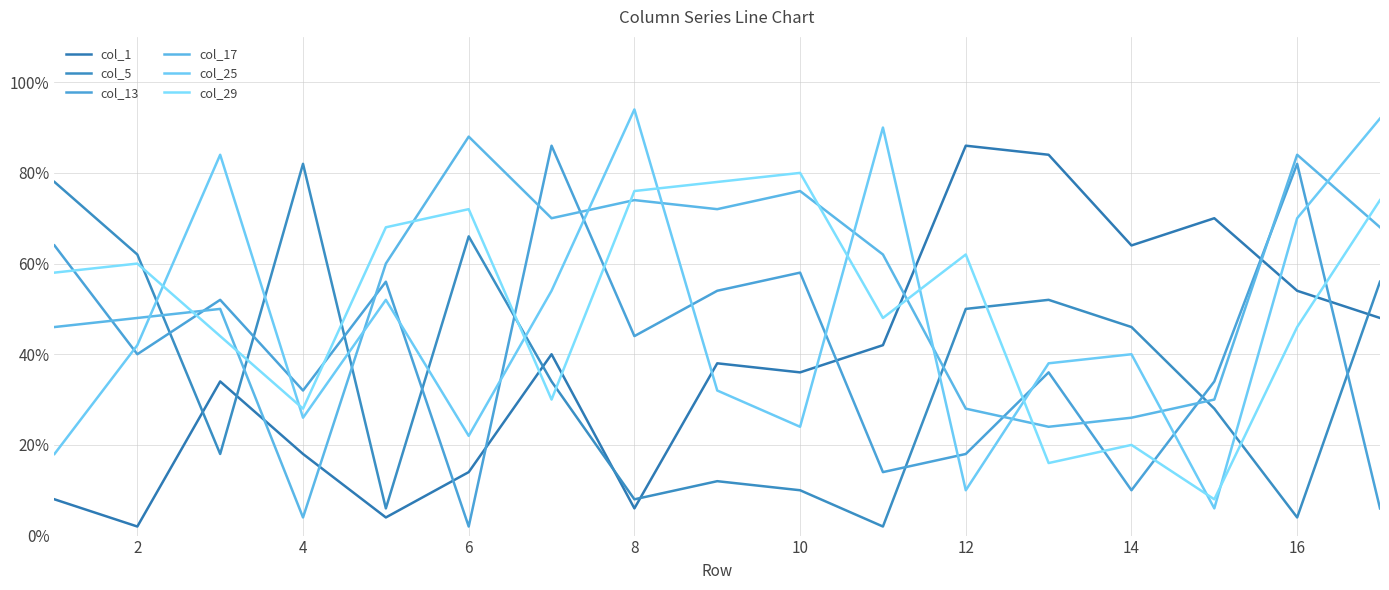

Which series has the largest total across all categories?

col_17